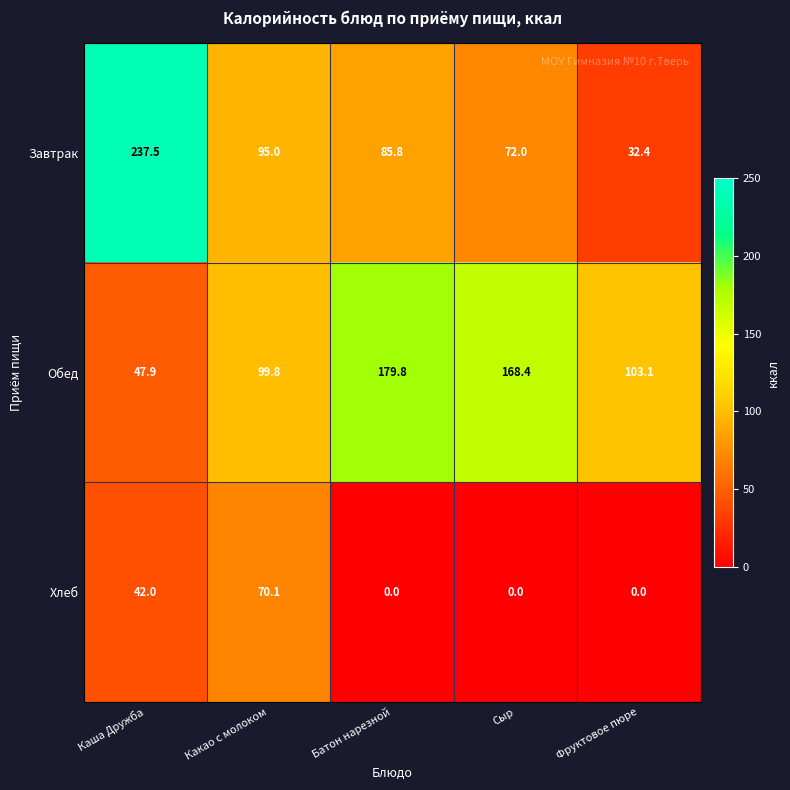

Is it true that Хлеб equals 36.7 at Фруктовое пюре?

False